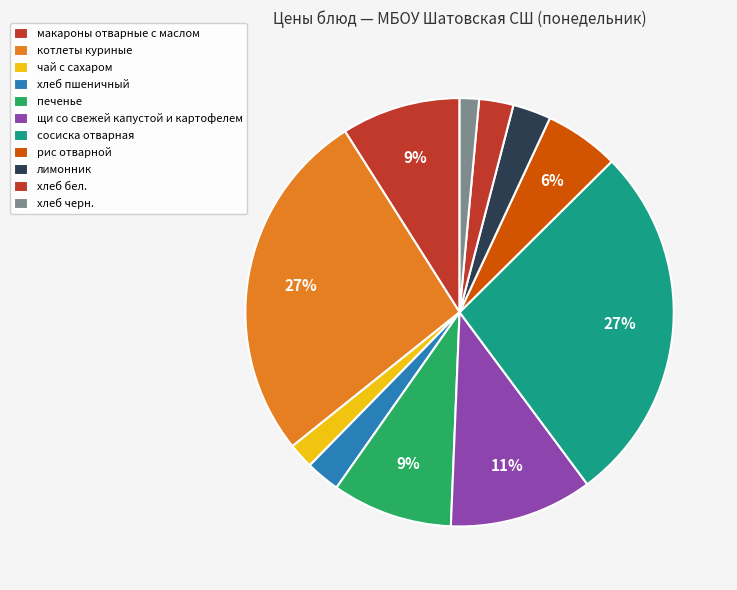

Is the sum of печенье and хлеб пшеничный greater than half?

No